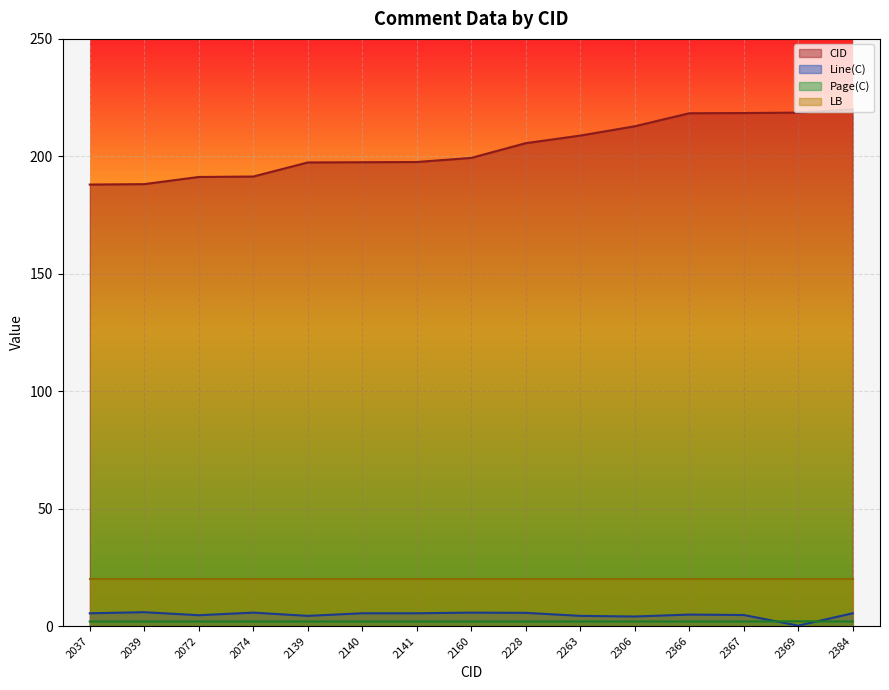

The value of CID at 2037 is 335.6. True or false?

False